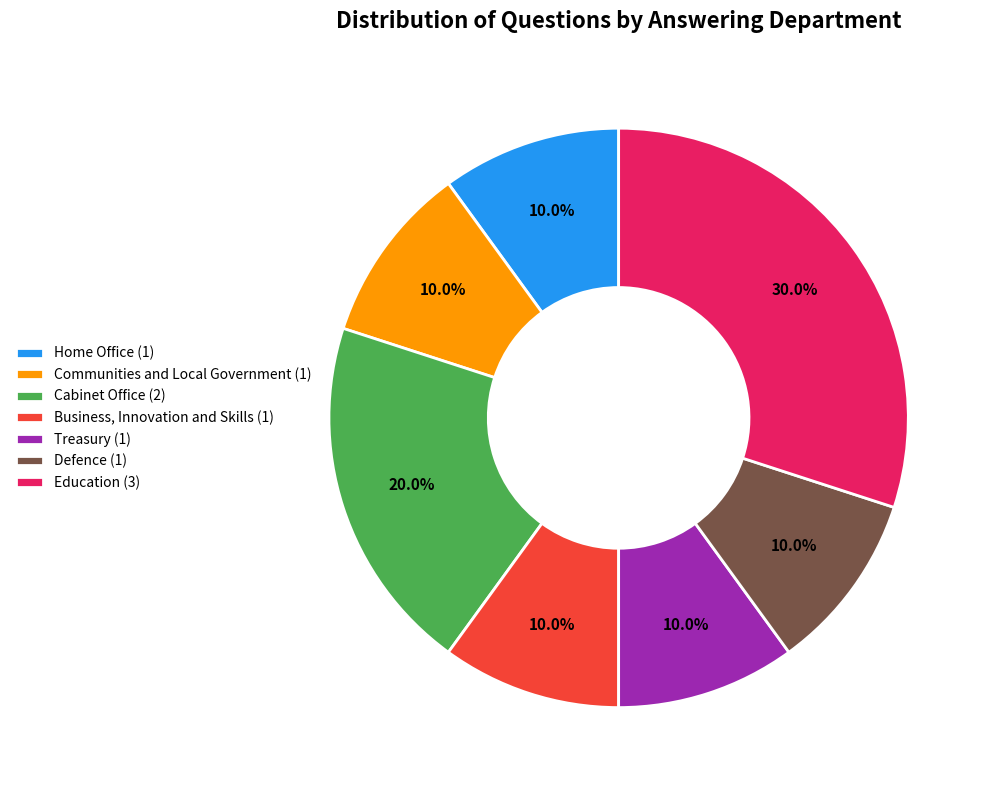

Does any single category account for the majority?

No